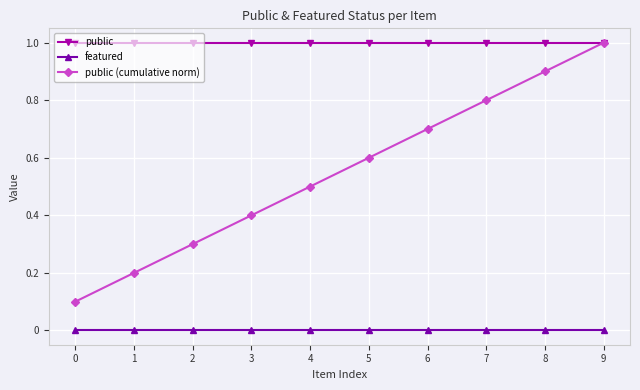

What is the sum of the public values at 6 and 1?

2.0